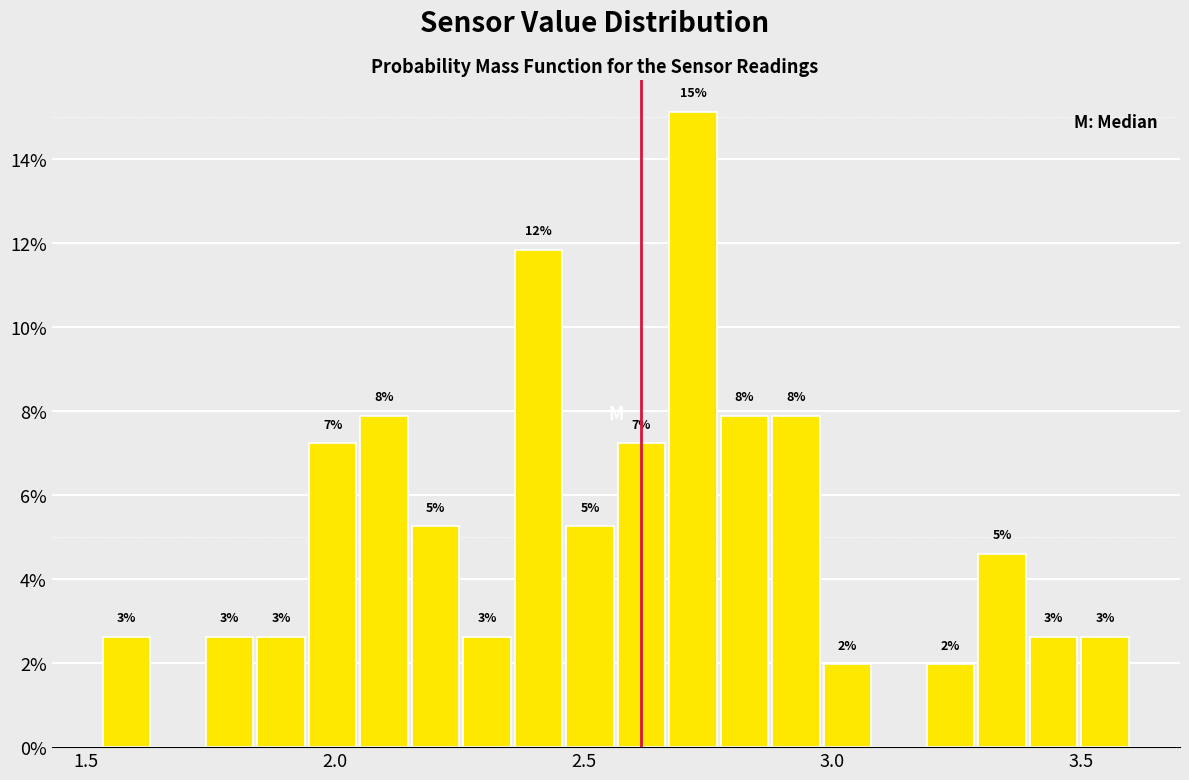

Around what value on the x-axis is the tallest bar? Give the approximate position of its centre, as read against the axis.

2.70